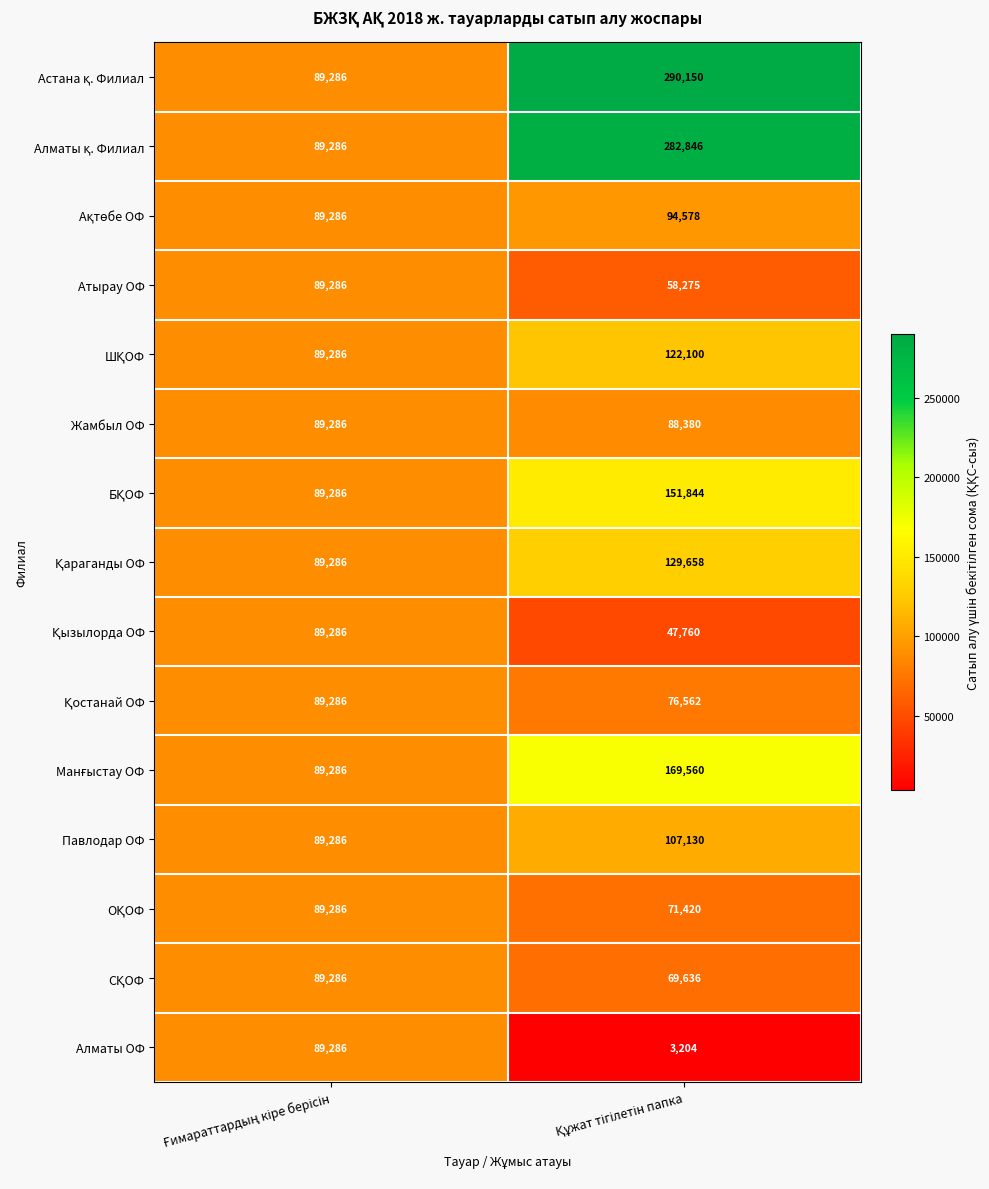

At how many categories does at least one series exceed 213124?

1